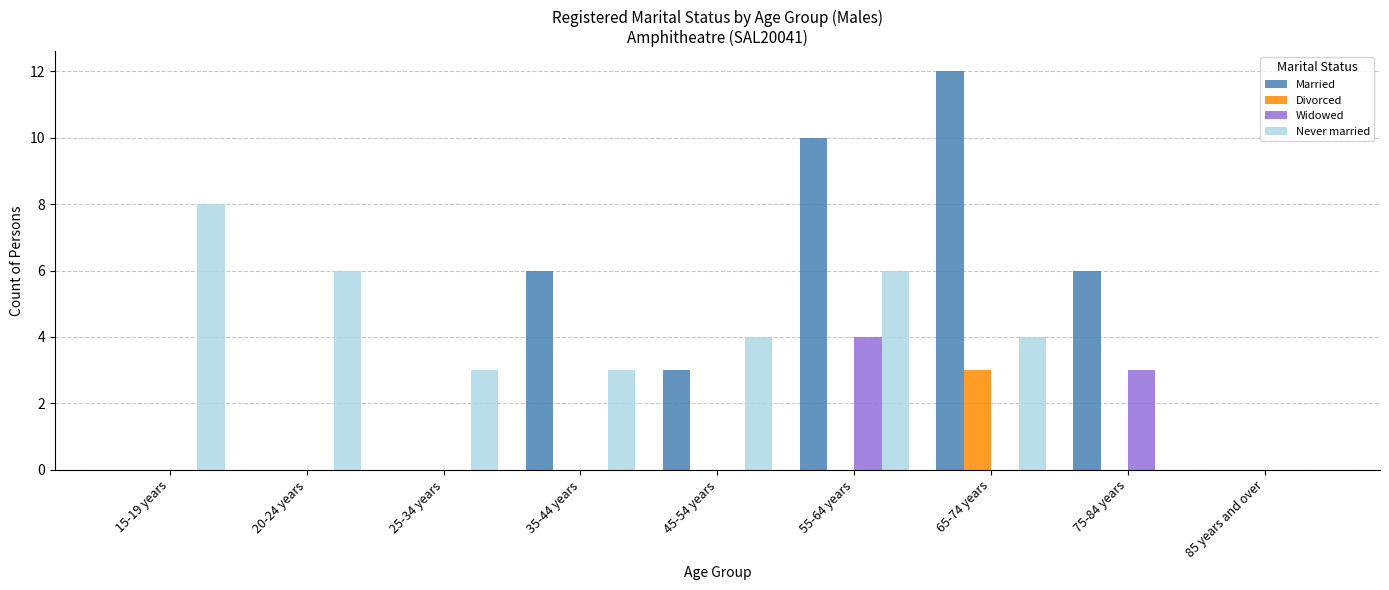

Which series has the widest spread of values?

Married